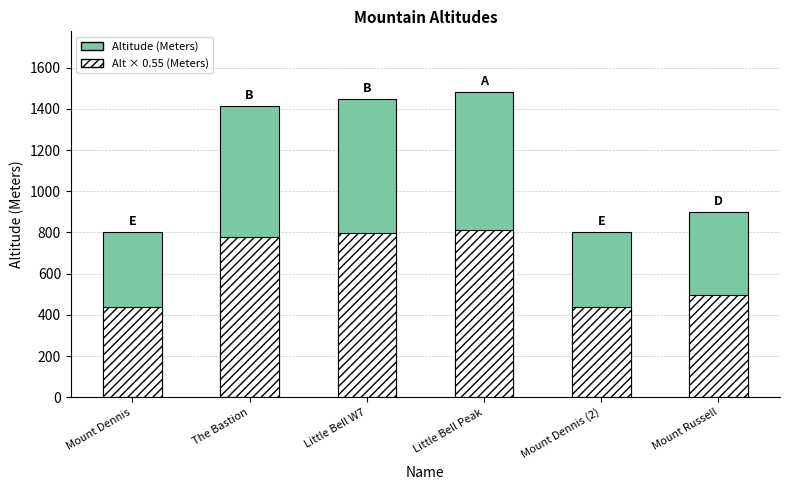

Is it true that the value at The Bastion is 1886?

False